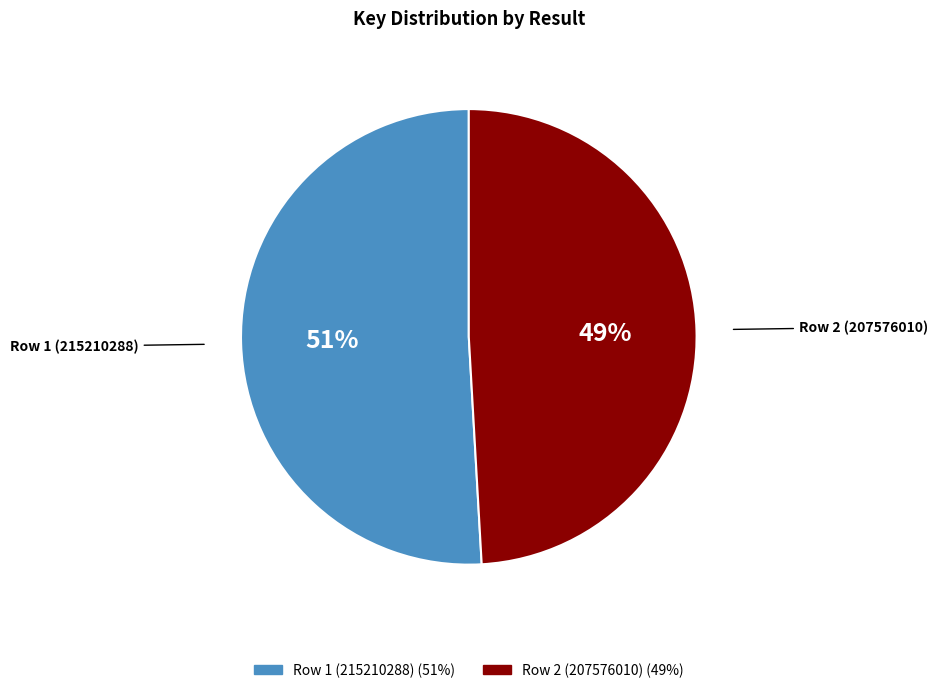

Rank the categories by value from lowest to highest.

Row 2 (207576010), Row 1 (215210288)